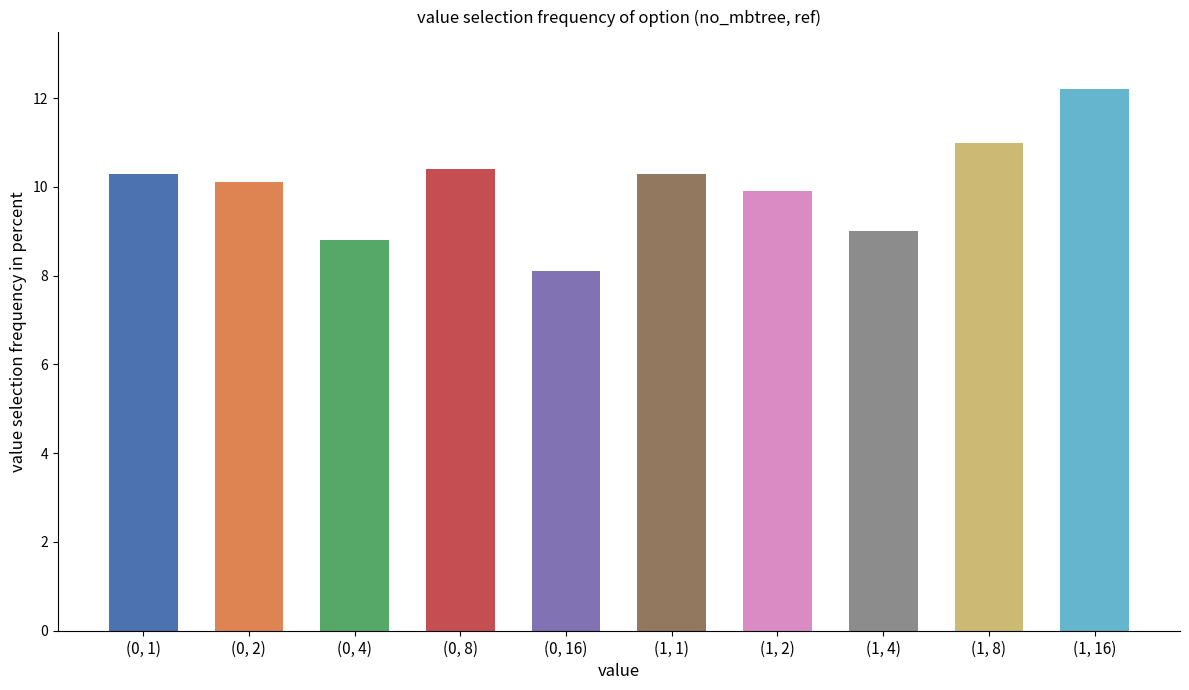

What is the maximum value shown in the chart?

12.2